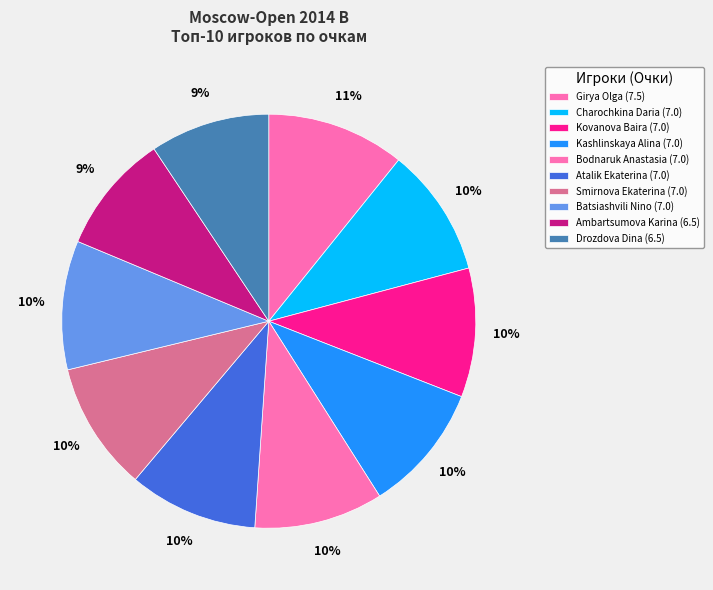

How many segments does this pie chart have?

10